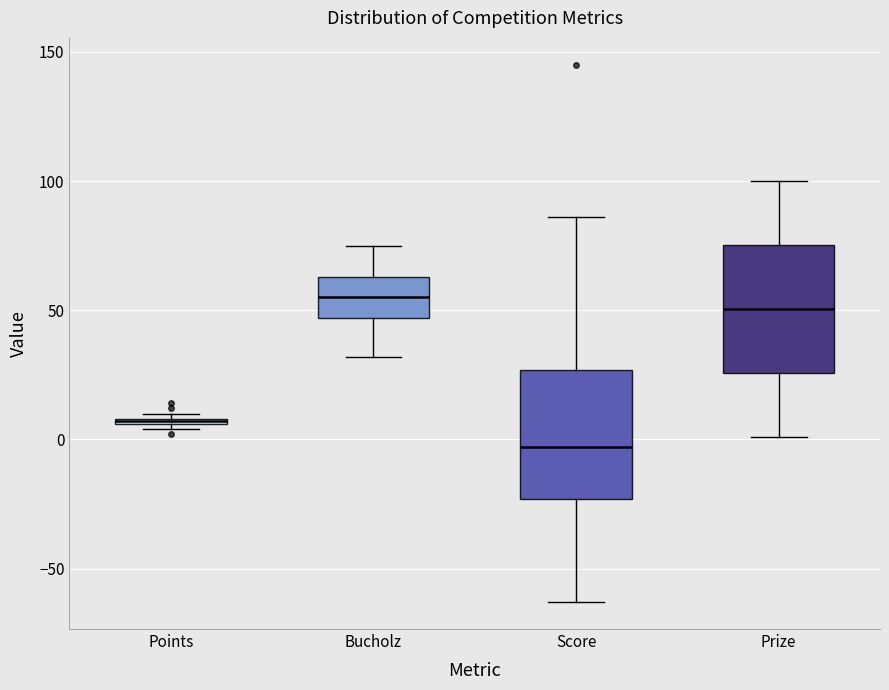

Where does the median line of the box for Bucholz sit on the y-axis? The values are not printed on the chart, so give them approximately, as read against the axis.

55